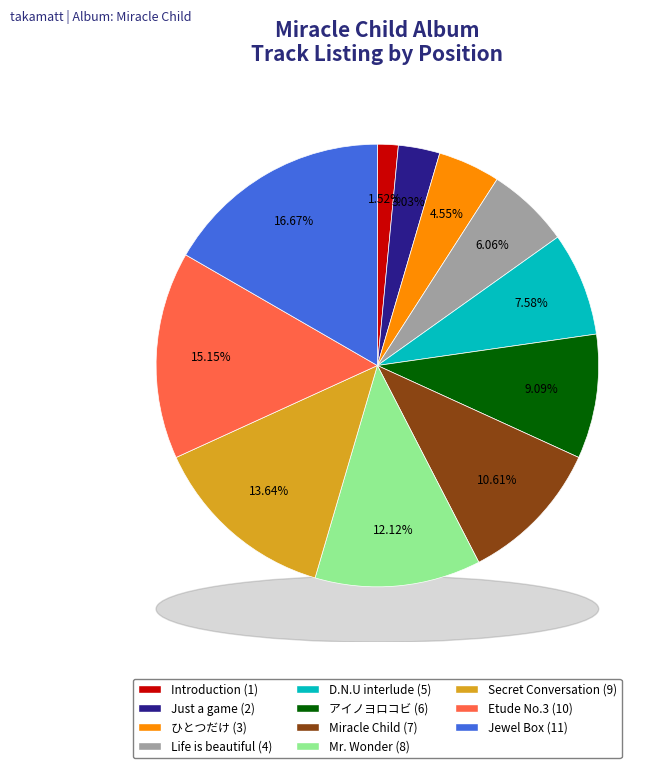

Do Just a game and Mr. Wonder together represent more than half of the pie?

No